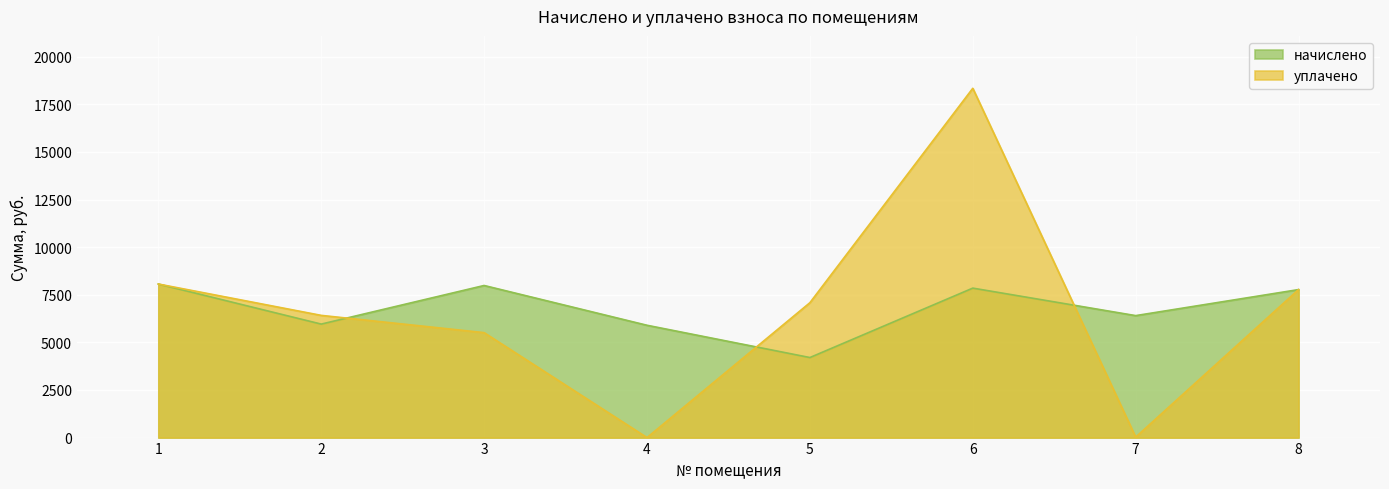

What is the total value across all series at 6?

26192.5